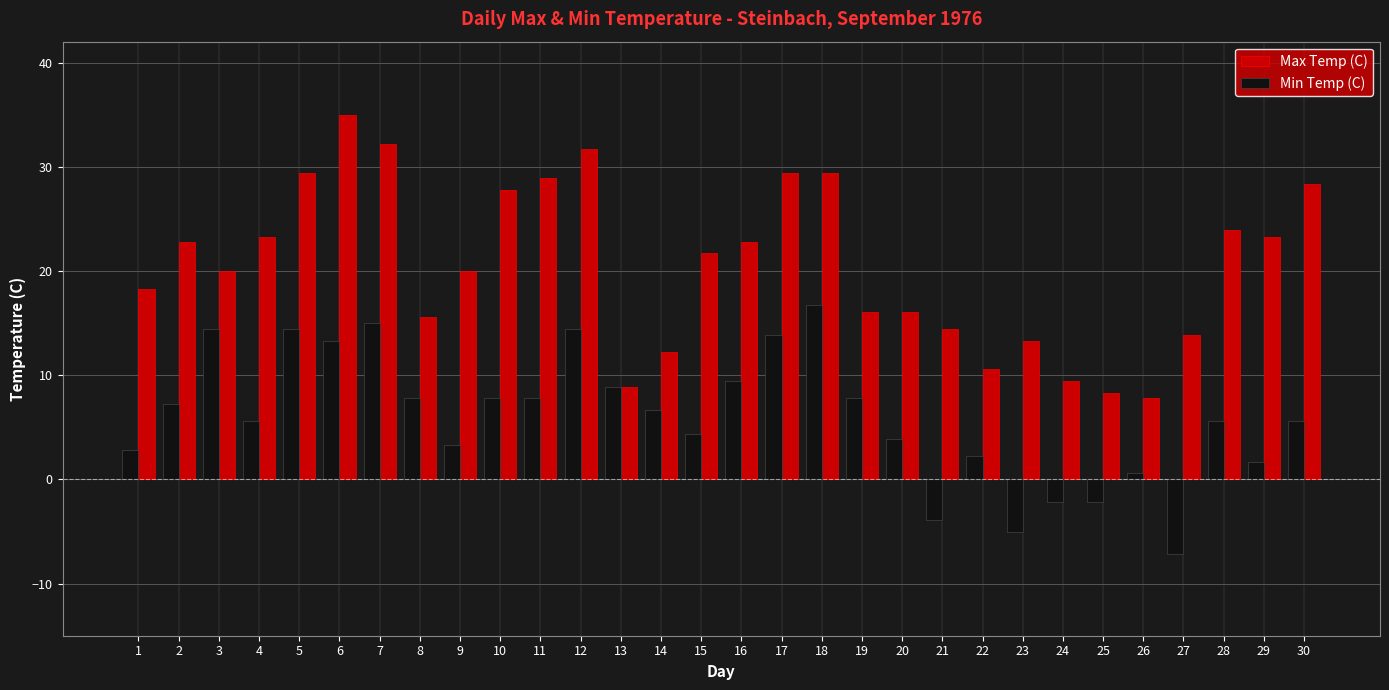

What is the sum of the Max Temp (C) values at 3 and 26?

27.8